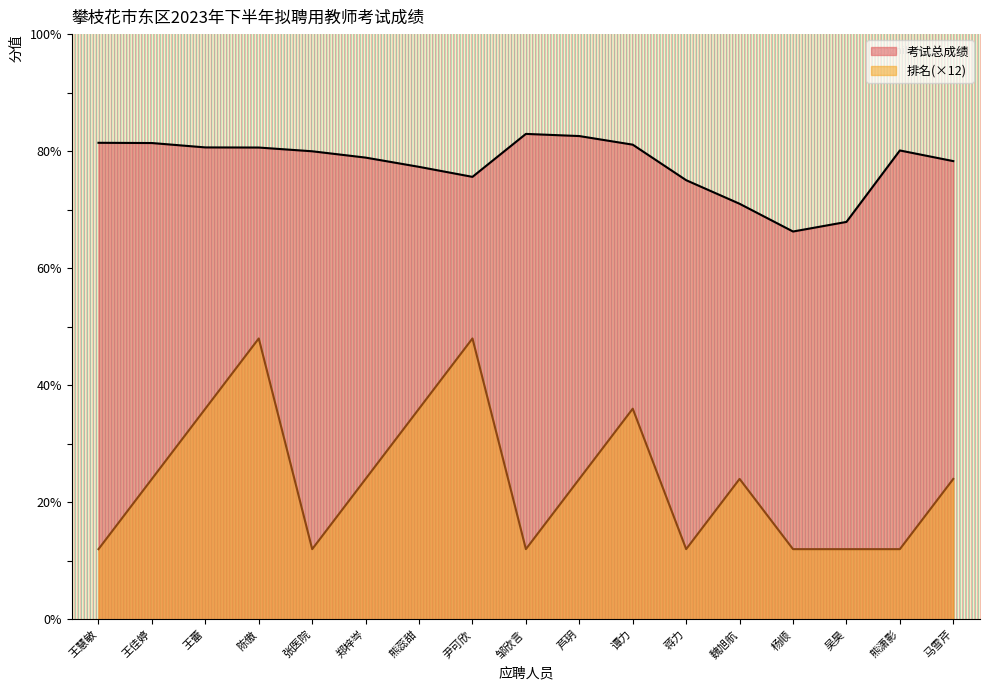

Rank the series by their maximum value, from lowest to highest.

排名(×12), 考试总成绩